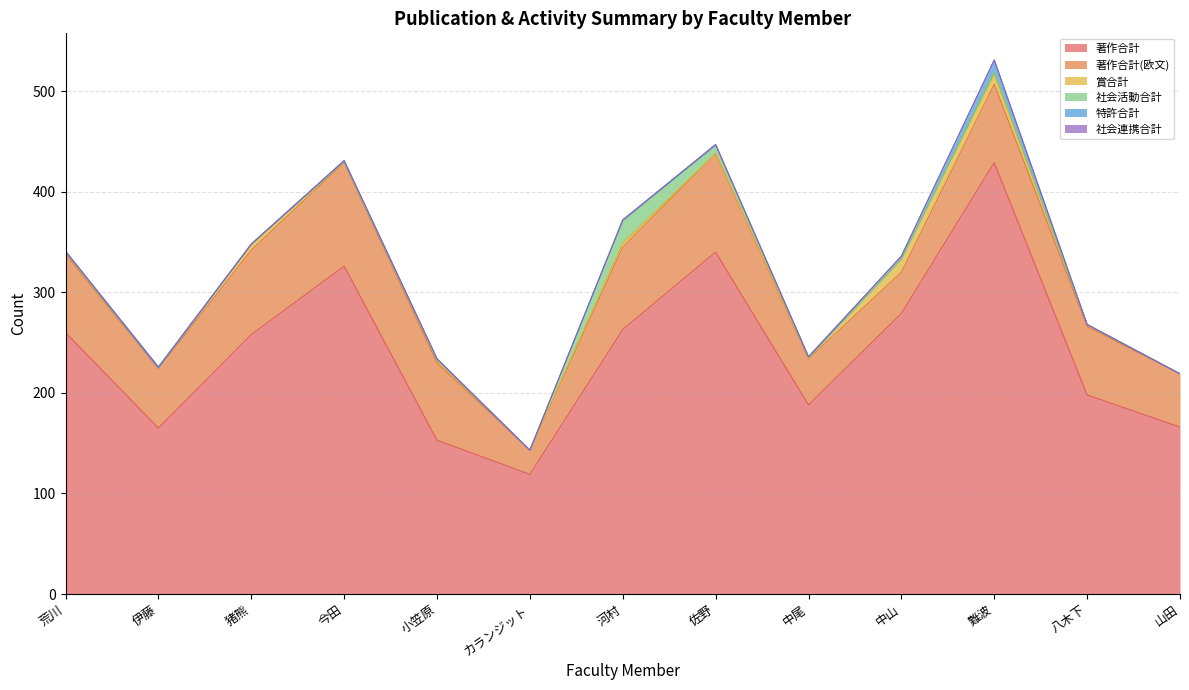

How many categories are shown in the chart?

13